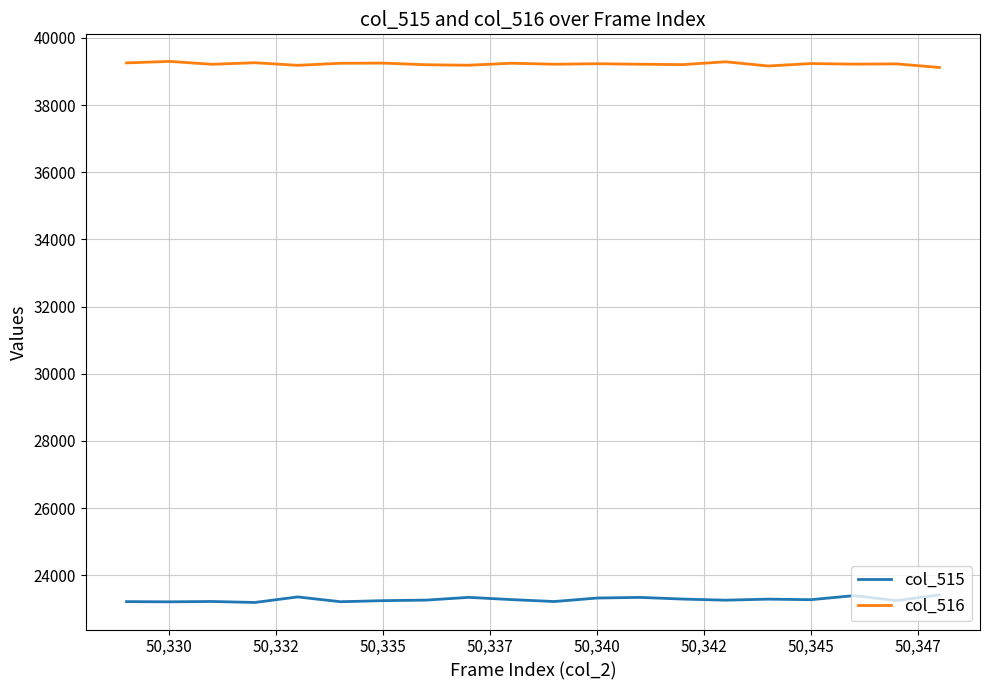

Is this an area chart (filled region under the line)?

No